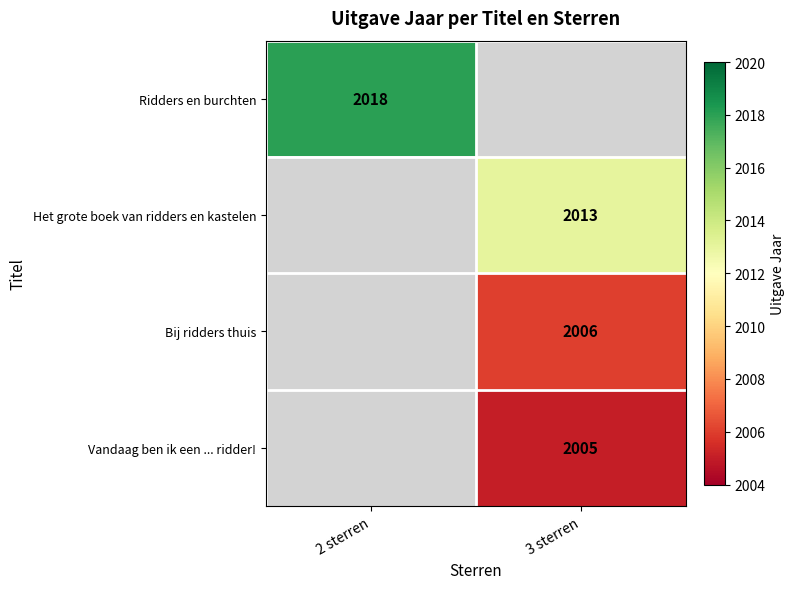

The Bij ridders thuis series shows 3536 at 3 sterren. True or false?

False